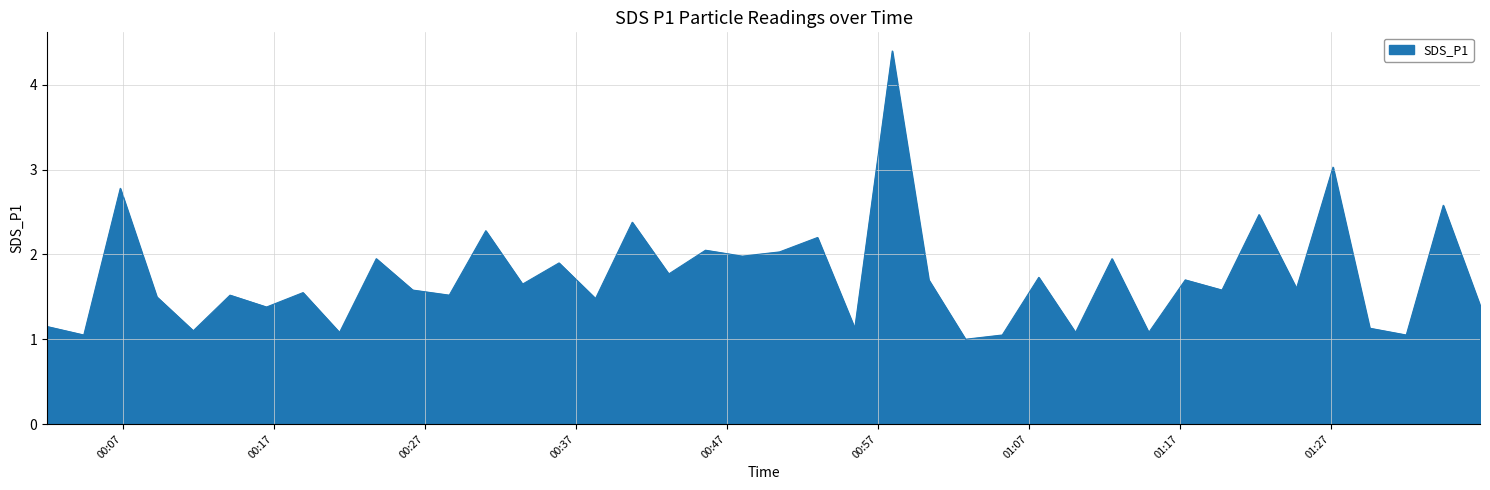

What is the greatest value displayed?

4.4